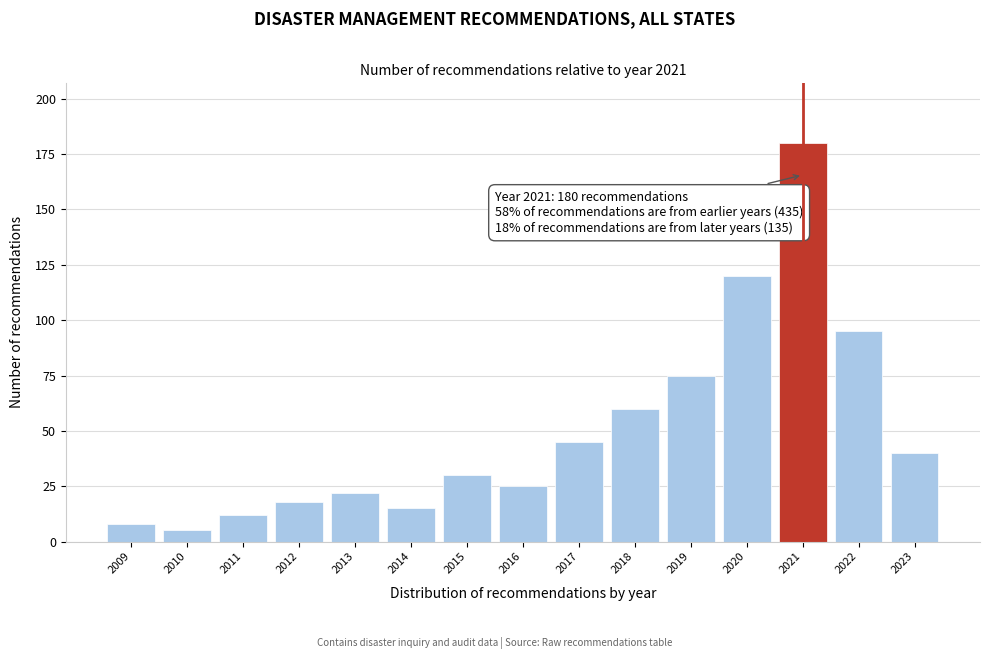

Reading left to right, what are all the values shown in this chart?

2009=8	2010=5	2011=12	2012=18	2013=22	2014=15	2015=30	2016=25	2017=45	2018=60	2019=75	2020=120	2021=180	2022=95	2023=40